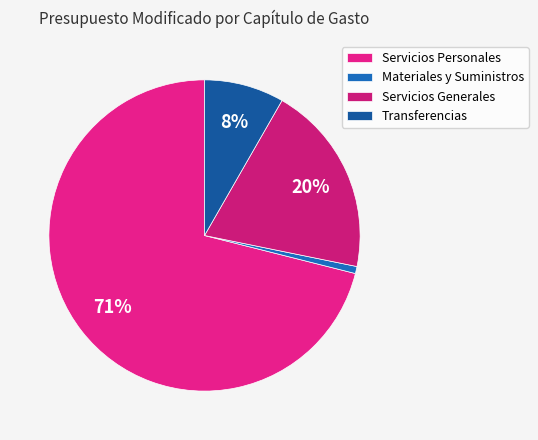

Rank the categories by value from highest to lowest.

Servicios Personales, Servicios Generales, Transferencias, Materiales y Suministros